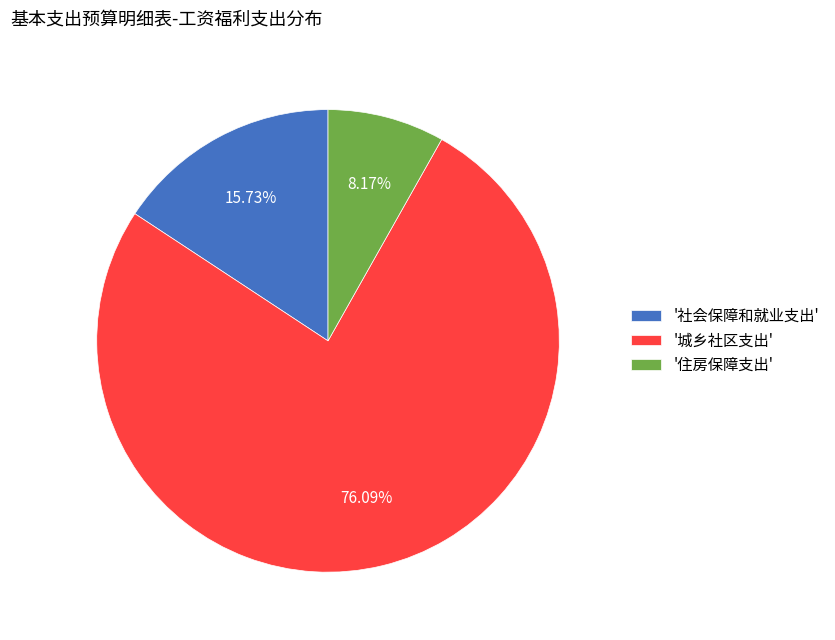

Is there any slice that represents more than half of the pie?

Yes